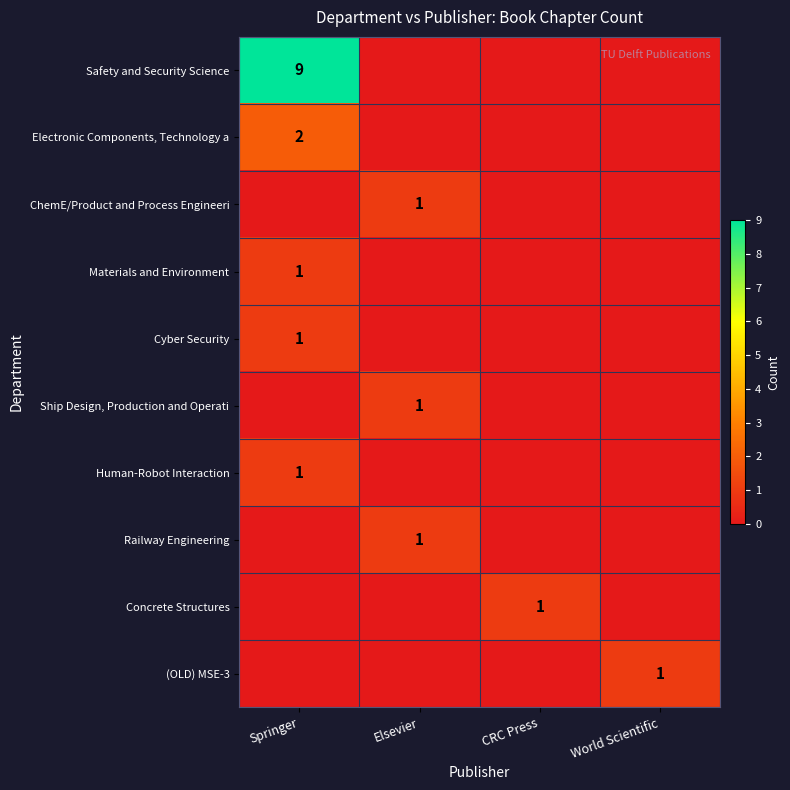

The Safety and Security Science series shows 14 at Springer. True or false?

False